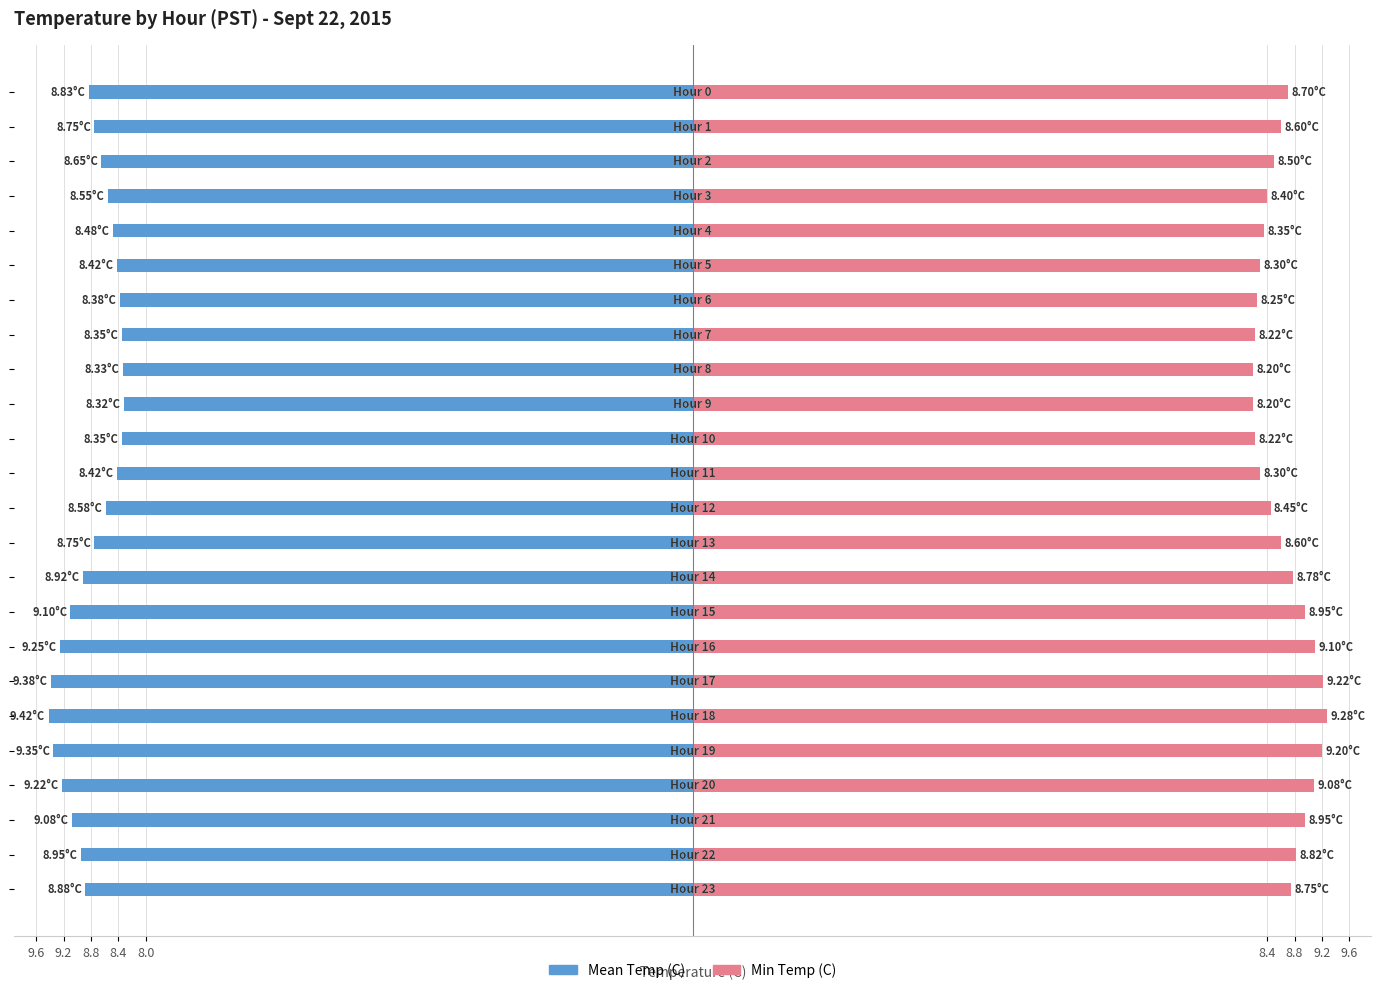

What is the label of the 15th bar from the left?

14